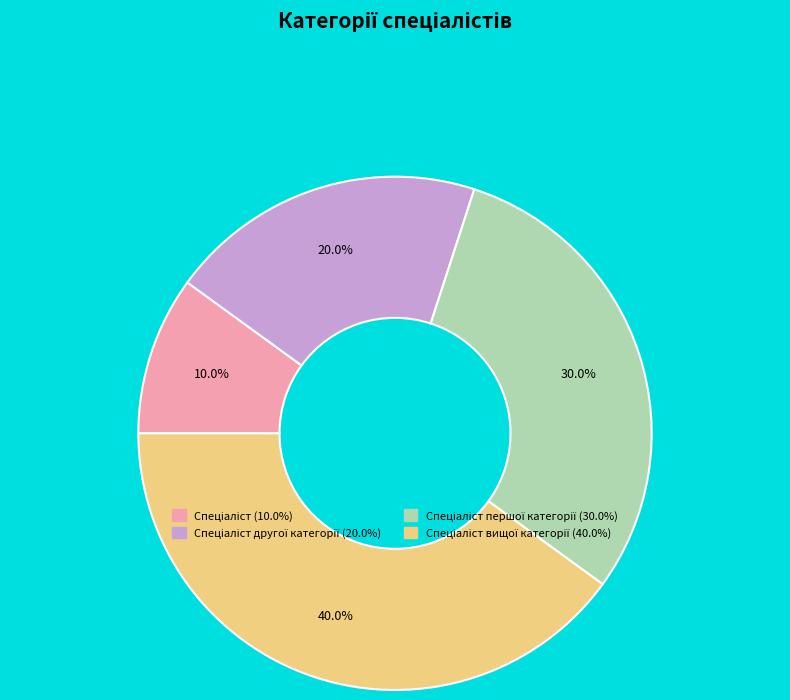

Is there any slice that represents more than half of the pie?

No